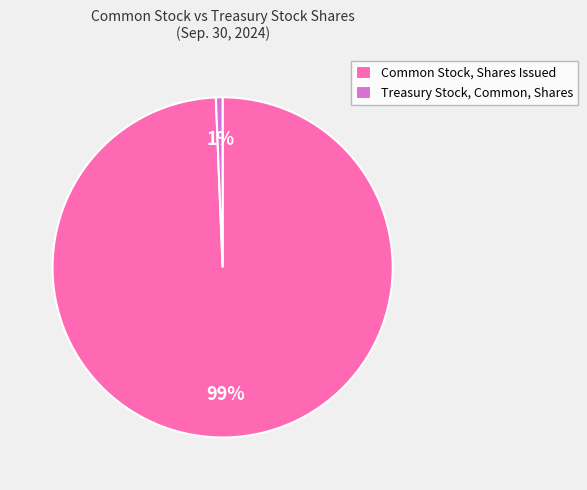

To the nearest percent, what is the average slice percentage?

50%